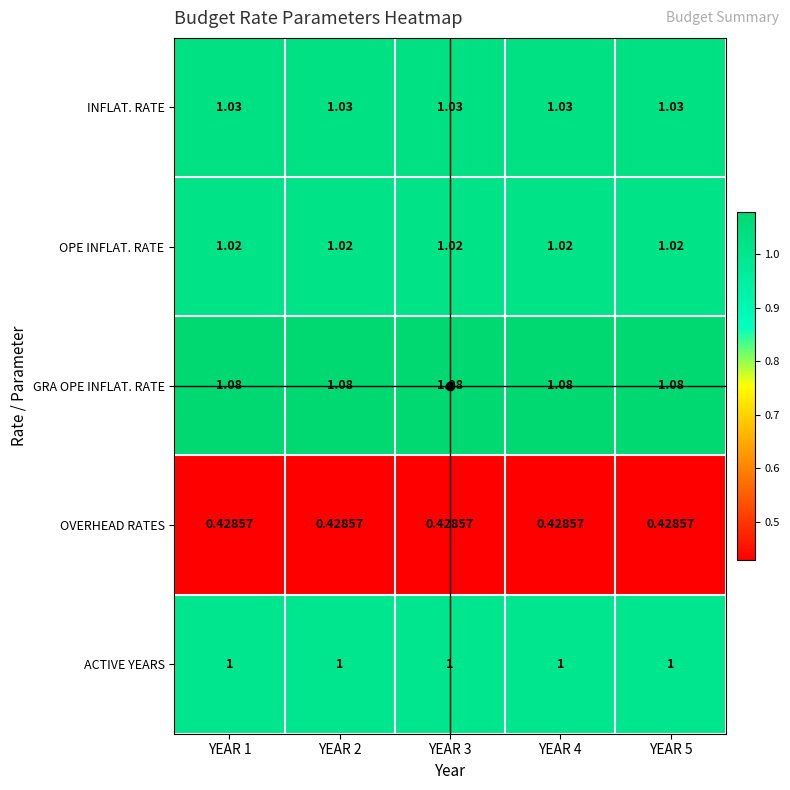

Rank the series by their maximum value, from highest to lowest.

GRA OPE INFLAT. RATE, INFLAT. RATE, OPE INFLAT. RATE, ACTIVE YEARS, OVERHEAD RATES